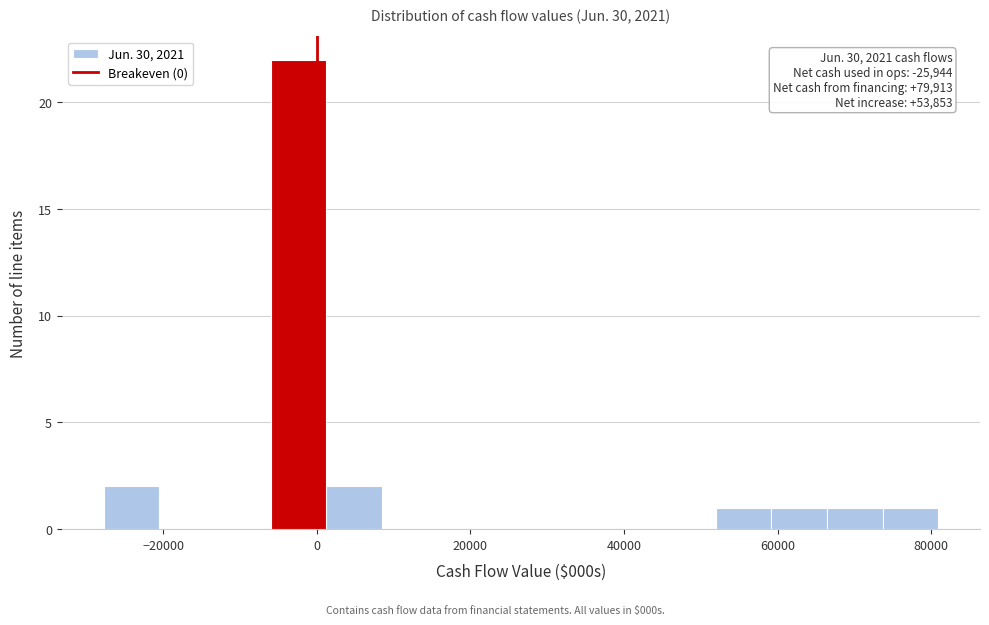

Around what value on the x-axis is the tallest bar? Give the approximate position of its centre, as read against the axis.

-2000